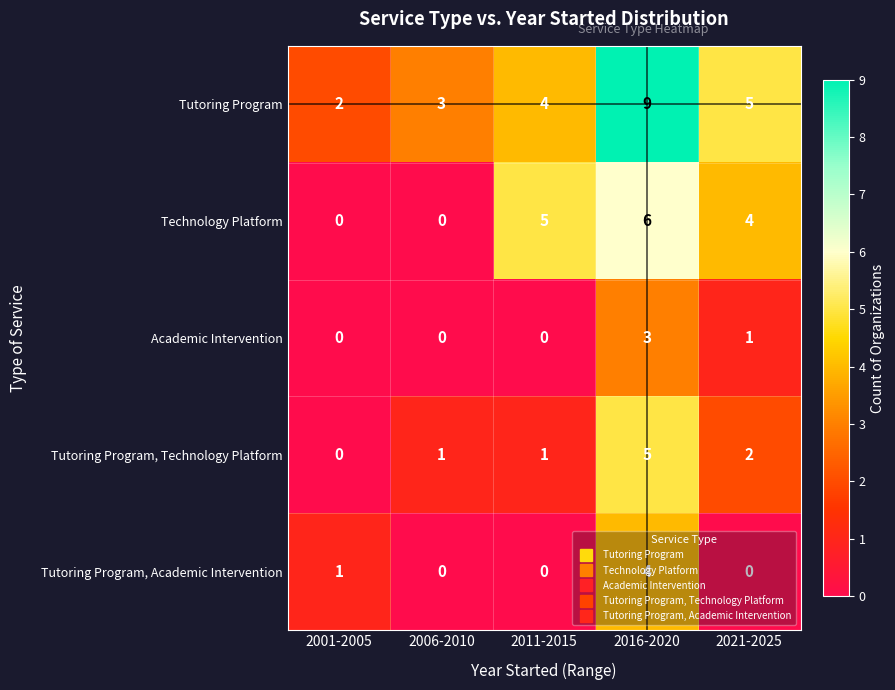

The Academic Intervention series shows 3 at 2016-2020. True or false?

True